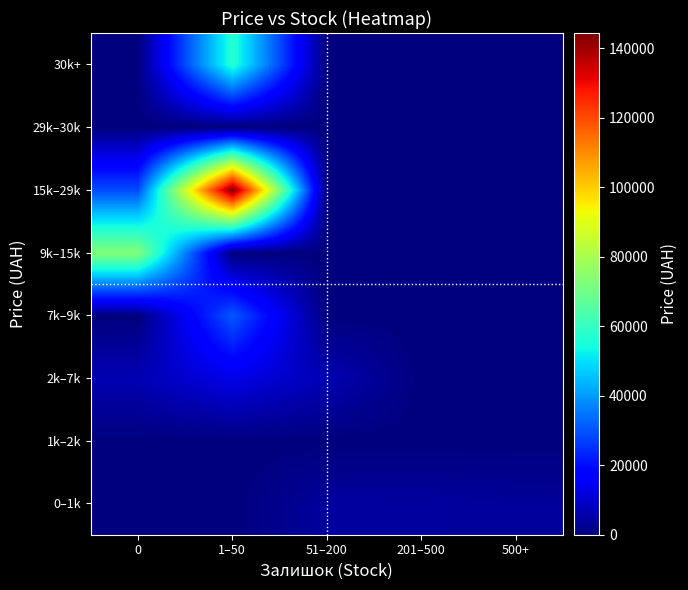

Reading left to right, list all the values displayed in this chart.

0–1k: 0=0.0	1–50=0.0	51–200=3965.1	201–500=4123.9	500+=3429.4
1k–2k: 0=0.0	1–50=0.0	51–200=0.0	201–500=0.0	500+=0.0
2k–7k: 0=6710.2	1–50=13420.4	51–200=6710.2	201–500=0.0	500+=0.0
7k–9k: 0=0.0	1–50=30755.3	51–200=0.0	201–500=0.0	500+=0.0
9k–15k: 0=73248.0	1–50=0.0	51–200=0.0	201–500=0.0	500+=0.0
15k–29k: 0=28821.8	1–50=144451.5	51–200=0.0	201–500=0.0	500+=0.0
29k–30k: 0=0.0	1–50=0.0	51–200=0.0	201–500=0.0	500+=0.0
30k+: 0=0.0	1–50=57235.5	51–200=0.0	201–500=0.0	500+=0.0